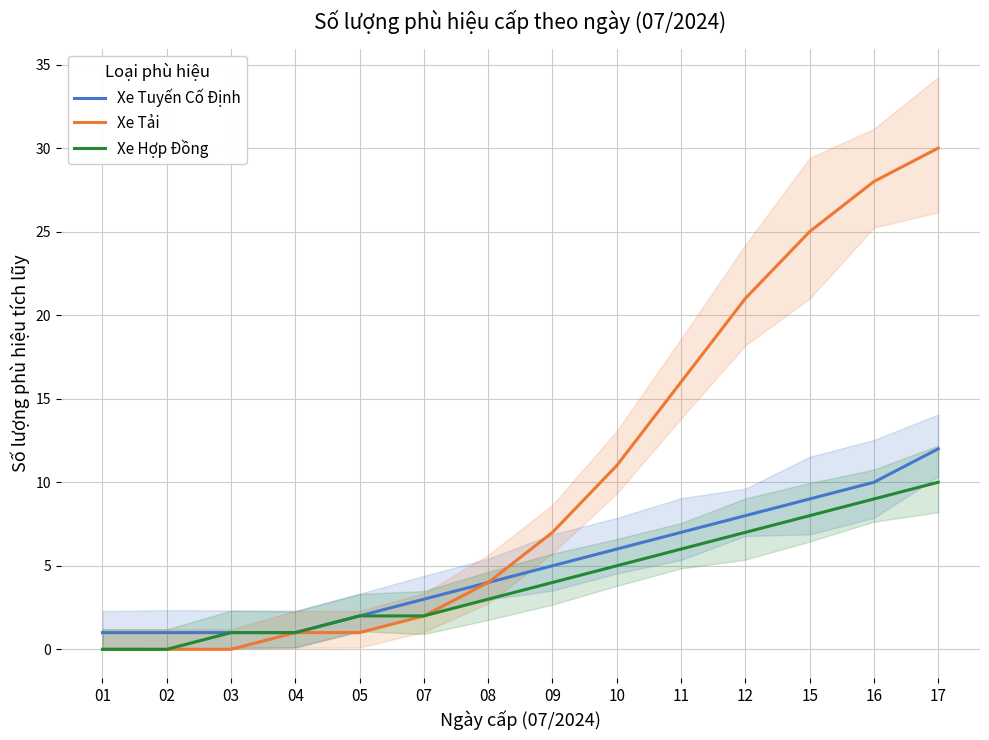

What is the value of the Xe Tuyến Cố Định point at the 2nd from the left?

1